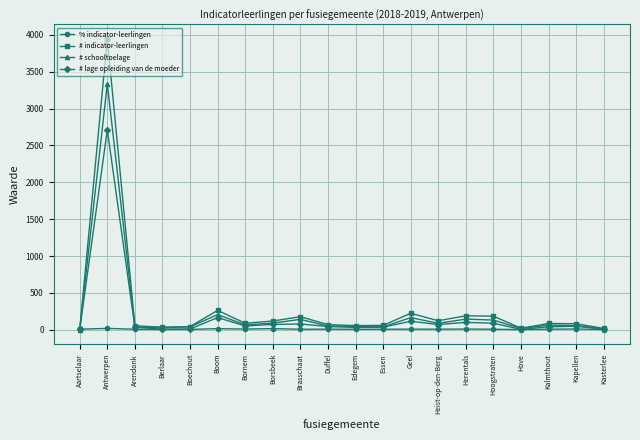

How many lines are shown in the chart?

4